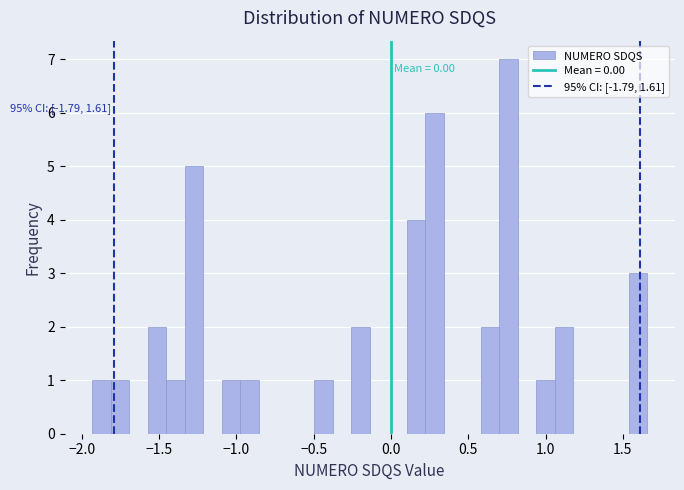

Read against the x-axis, roughly where is the centre of the tallest bar?

0.75